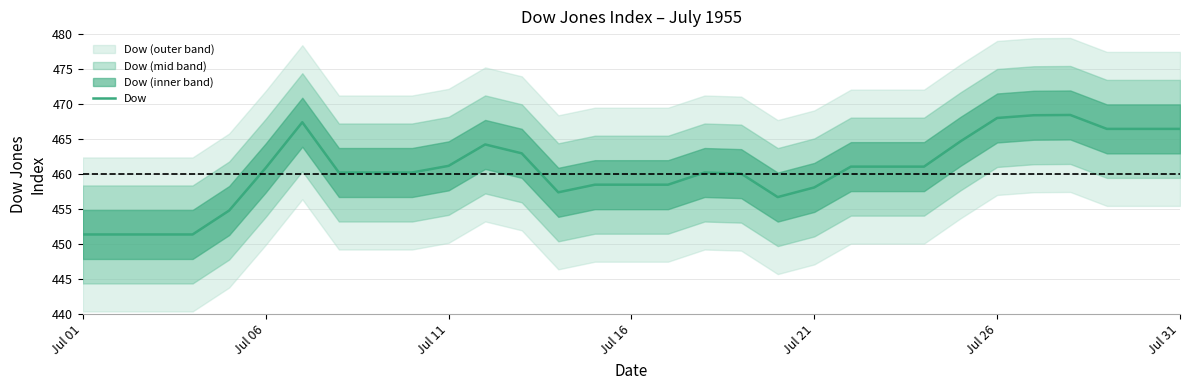

What is the value of the 7th point from the left?

467.4